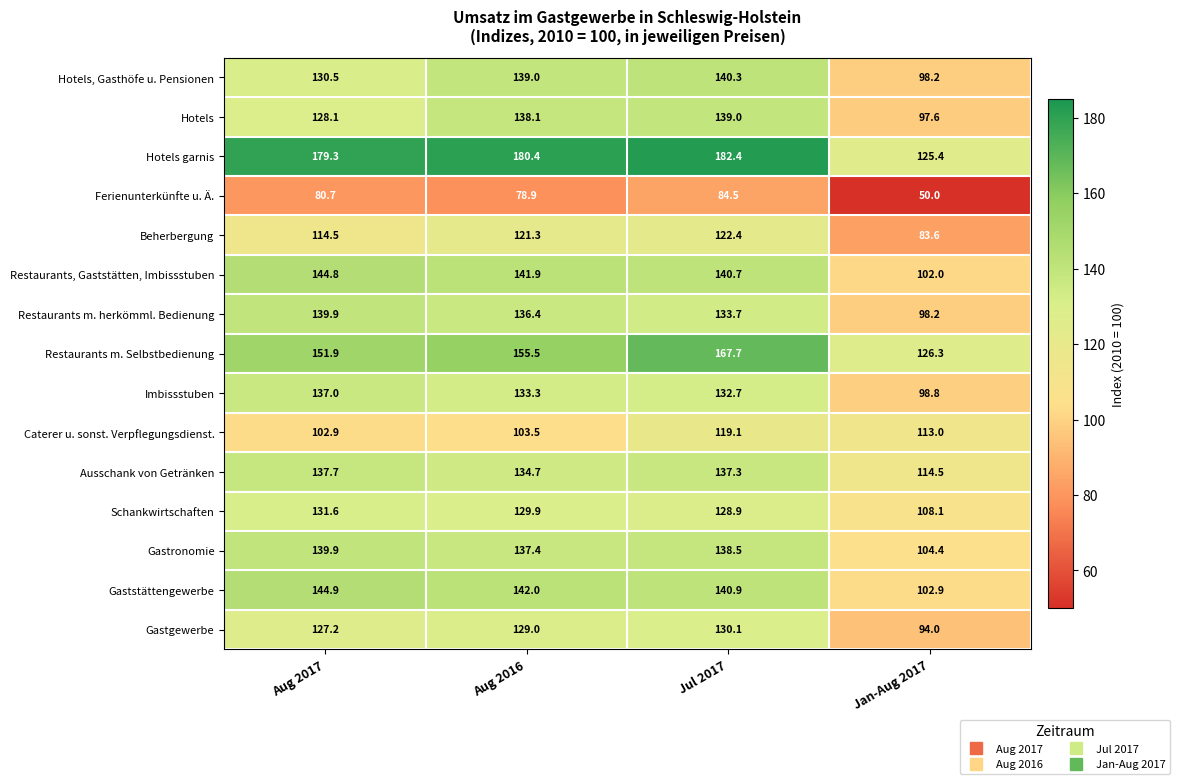

Rank the categories by Schankwirtschaften value from highest to lowest.

Aug 2017, Aug 2016, Jul 2017, Jan-Aug 2017